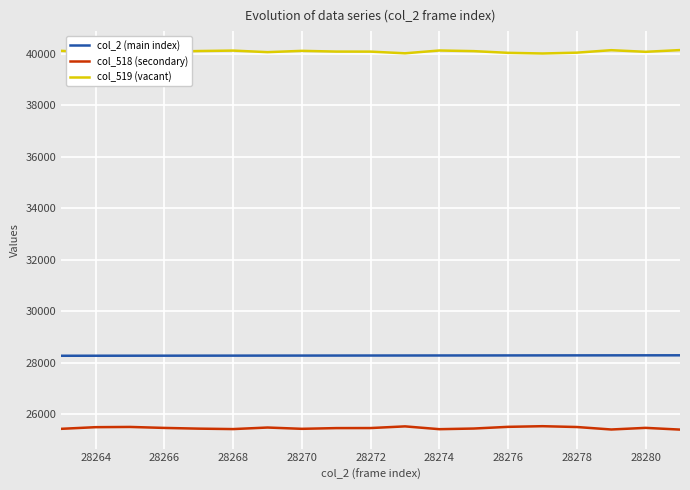

What is the greatest value displayed?

40141